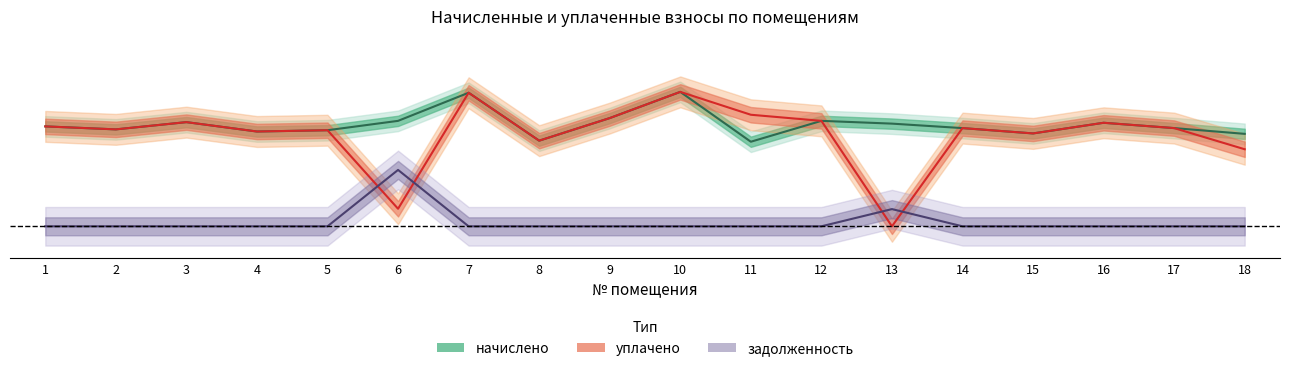

Reading right to left, what are all the values shown in this chart?

начислено (центр): 18=0.7	17=0.8	16=0.8	15=0.7	14=0.8	13=0.8	12=0.8	11=0.7	10=1.0	9=0.8	8=0.7	7=1.0	6=0.8	5=0.7	4=0.7	3=0.8	2=0.8	1=0.8
уплачено (центр): 18=0.6	17=0.8	16=0.8	15=0.7	14=0.8	13=0.0	12=0.8	11=0.9	10=1.0	9=0.8	8=0.7	7=1.0	6=0.1	5=0.7	4=0.7	3=0.8	2=0.8	1=0.8
задолженность (центр): 18=0.0	17=0.0	16=0.0	15=0.0	14=0.0	13=0.1	12=0.0	11=0.0	10=0.0	9=0.0	8=0.0	7=0.0	6=0.4	5=0.0	4=0.0	3=0.0	2=0.0	1=0.0